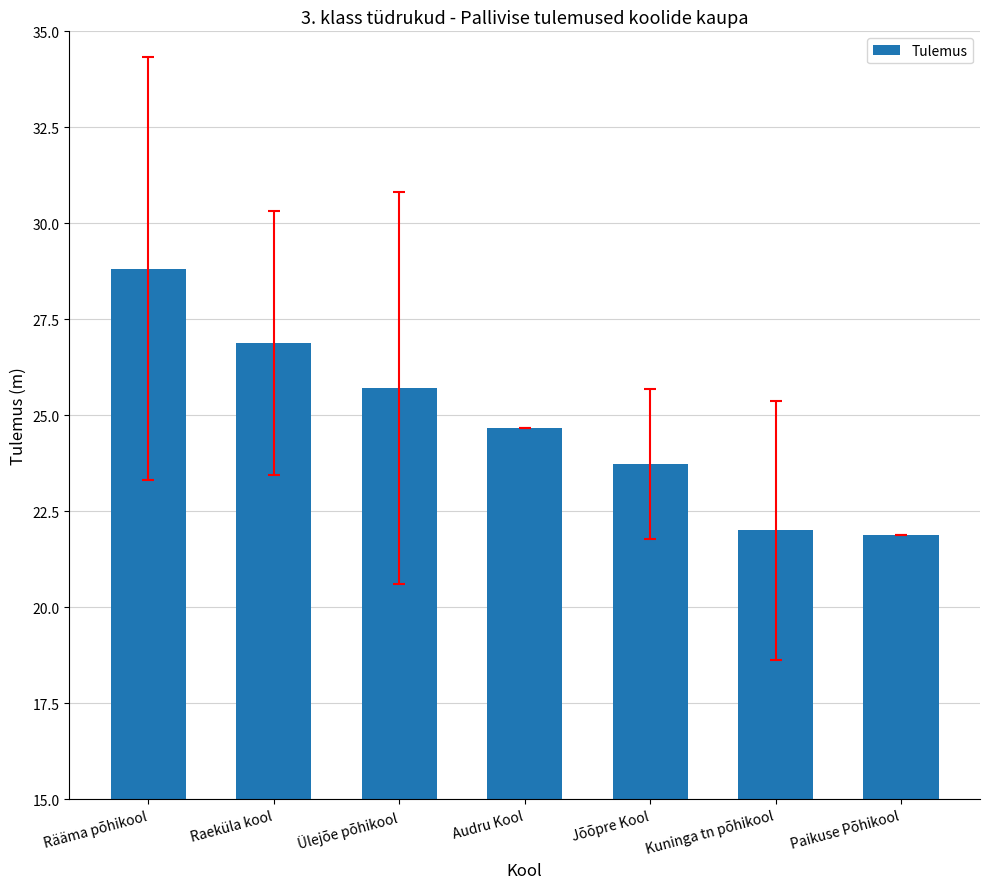

What is the label of the 6th bar from the right?

Raeküla kool